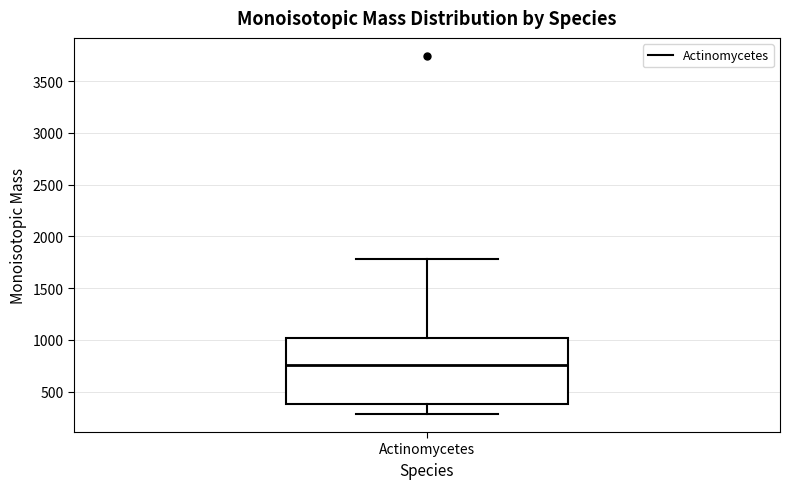

Transcribe this box plot: give where the median line is, the range the box spans, and where the two whiskers end, as read against the y-axis. The values are not printed on the chart, so give them approximately, as read against the axis.

median 750, box 400 to 1000, whiskers 300 to 1800